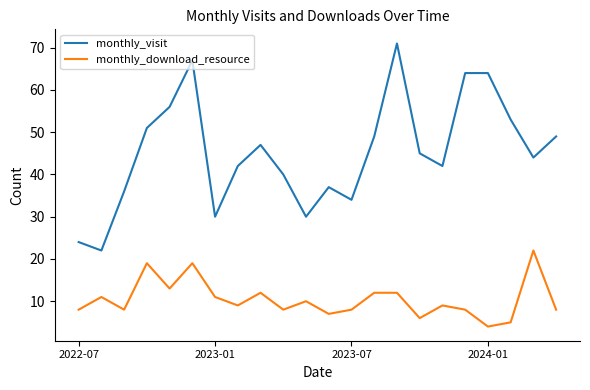

True or false: monthly_visit and monthly_download_resource intersect in this chart.

False